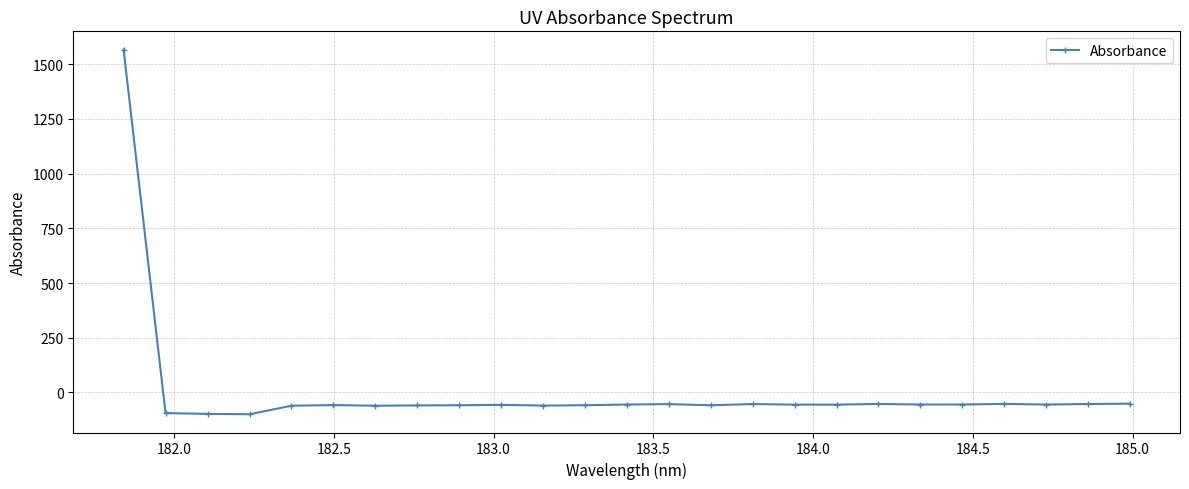

What is the greatest value displayed?

1566.6